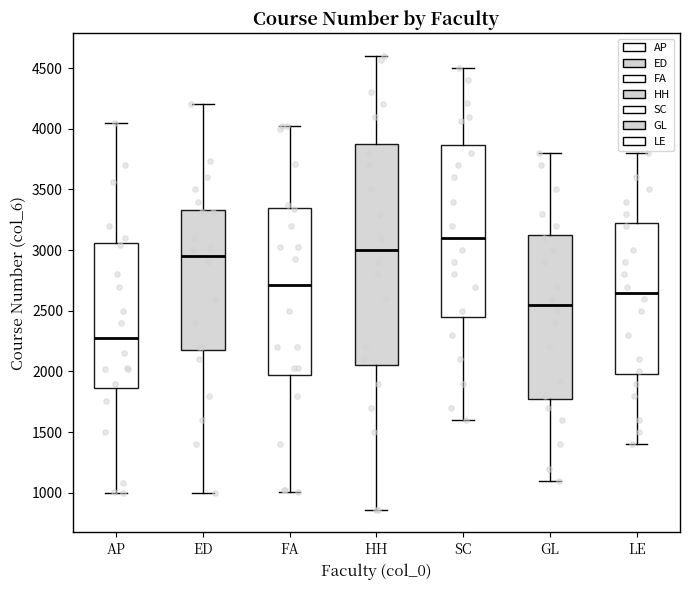

Where does the lower whisker of the box for AP end on the y-axis? The values are not printed on the chart, so give them approximately, as read against the axis.

1000